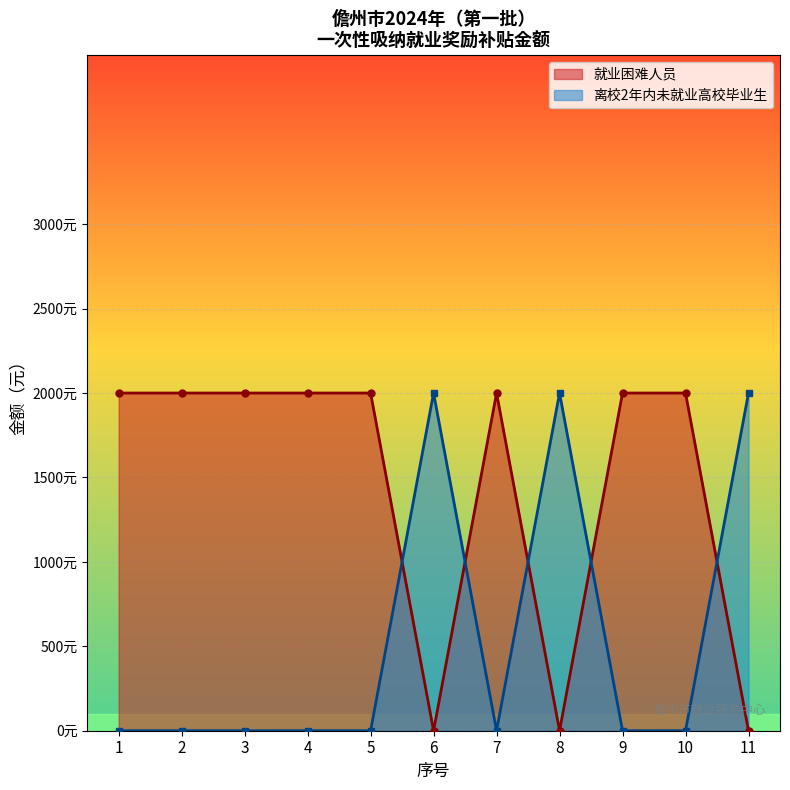

What are all the series names shown in the legend?

就业困难人员, 离校2年内未就业高校毕业生